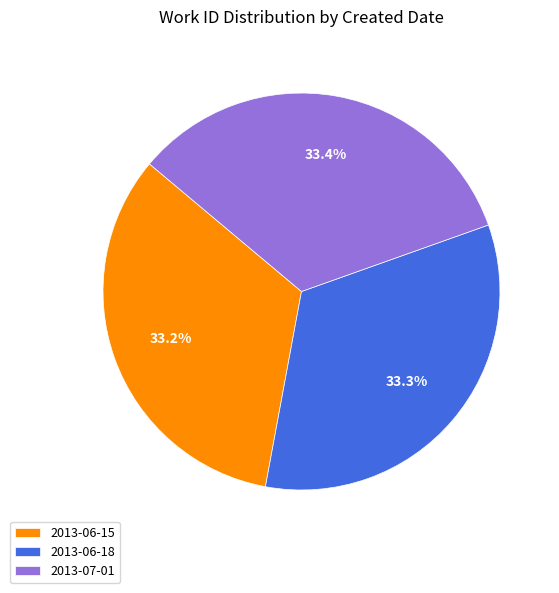

To the nearest percent, what is the average slice percentage?

33%